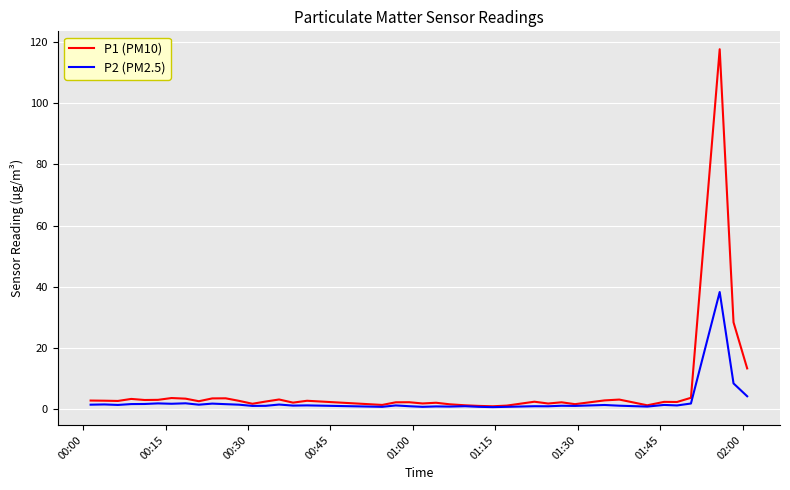

True or false: P2 (PM2.5) has more than 1 interior local peaks.

True